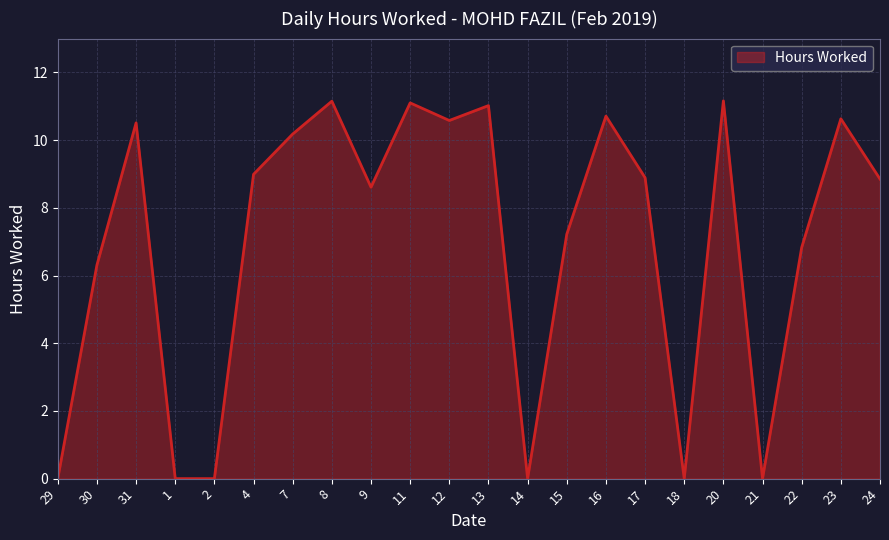

What position from the right is 14?

10